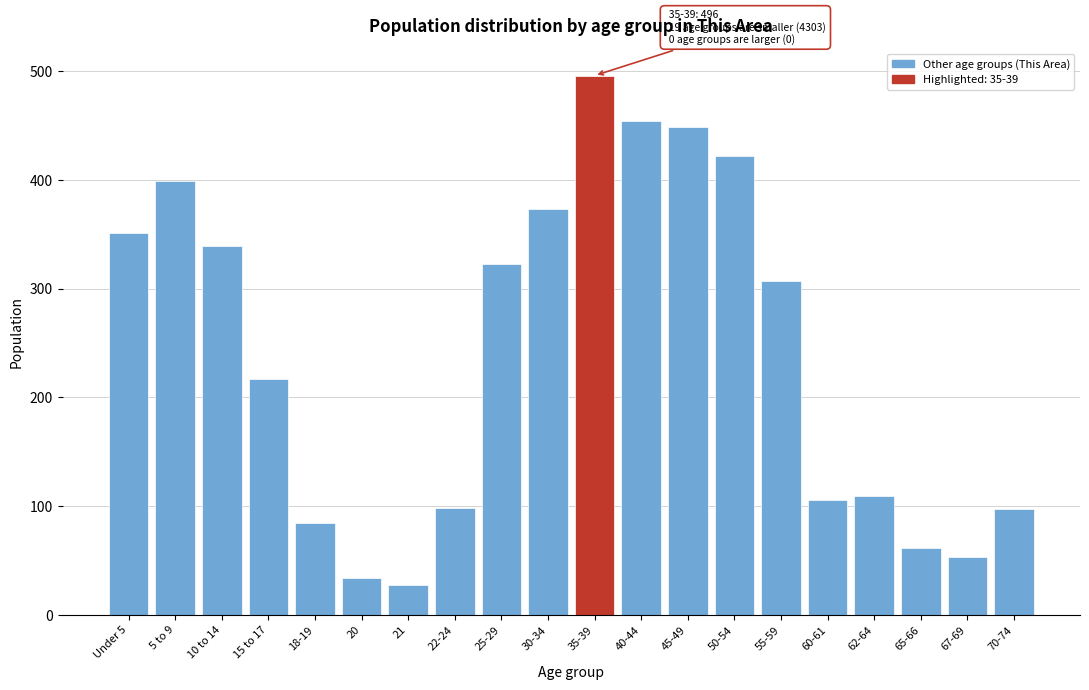

Which has a higher value, 62-64 or 55-59?

55-59